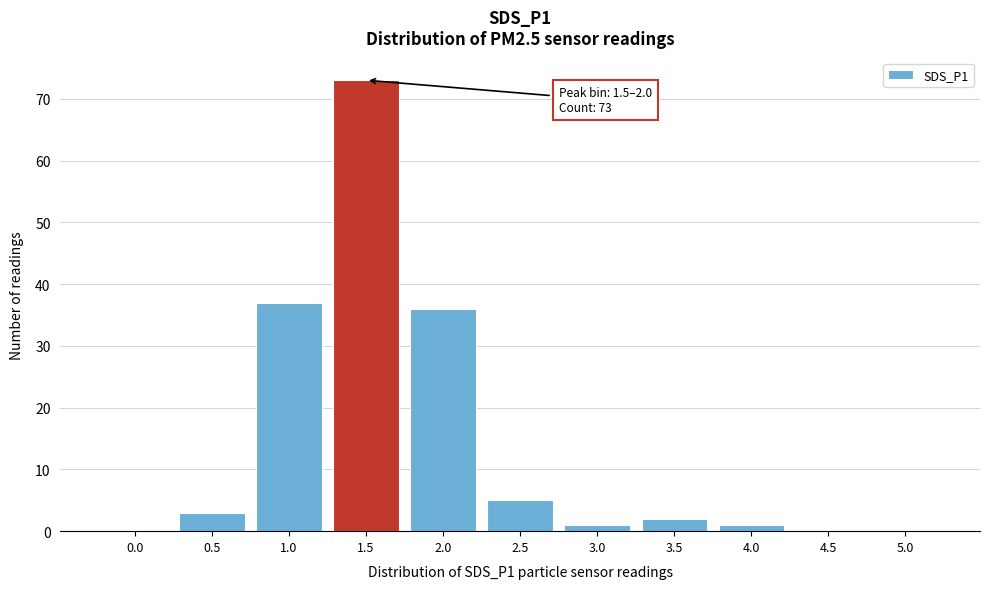

Reading left to right, transcribe all the data shown in this chart.

0.0=0	0.5=3	1.0=37	1.5=73	2.0=36	2.5=5	3.0=1	3.5=2	4.0=1	4.5=0	5.0=0